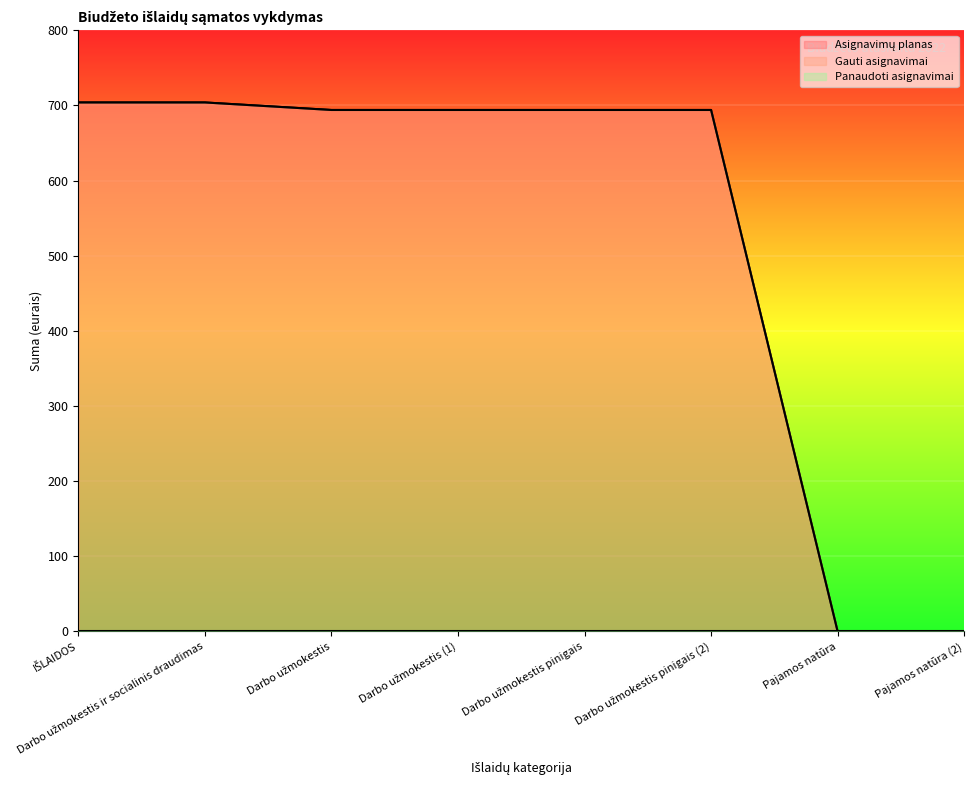

Which category has the lowest value in the Asignavimų planas series?

Pajamos natūra